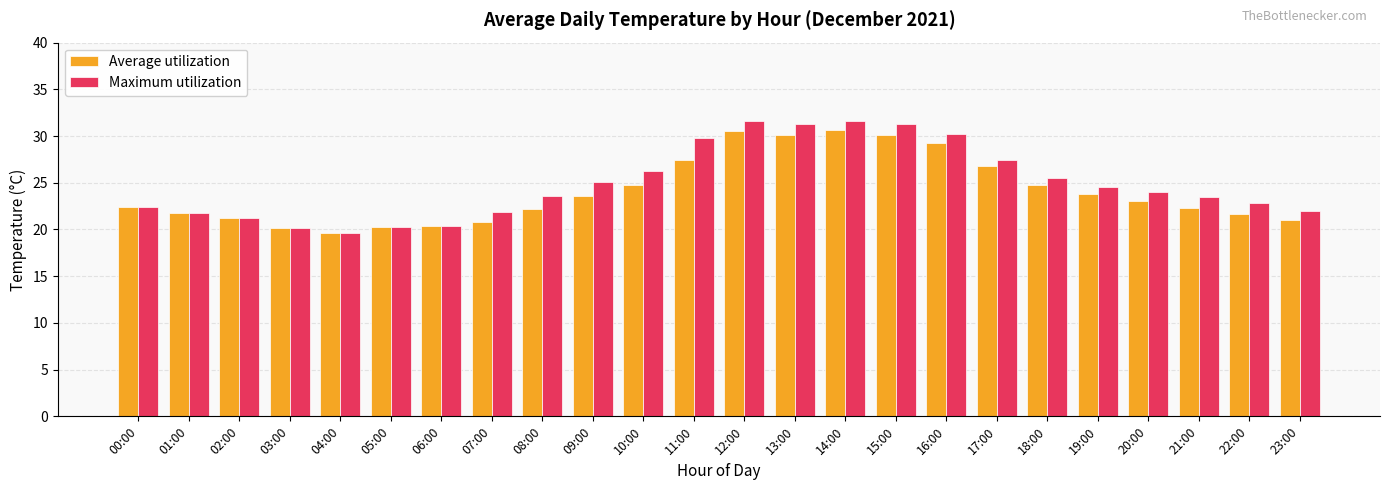

How many data points in Average utilization are above 23?

12